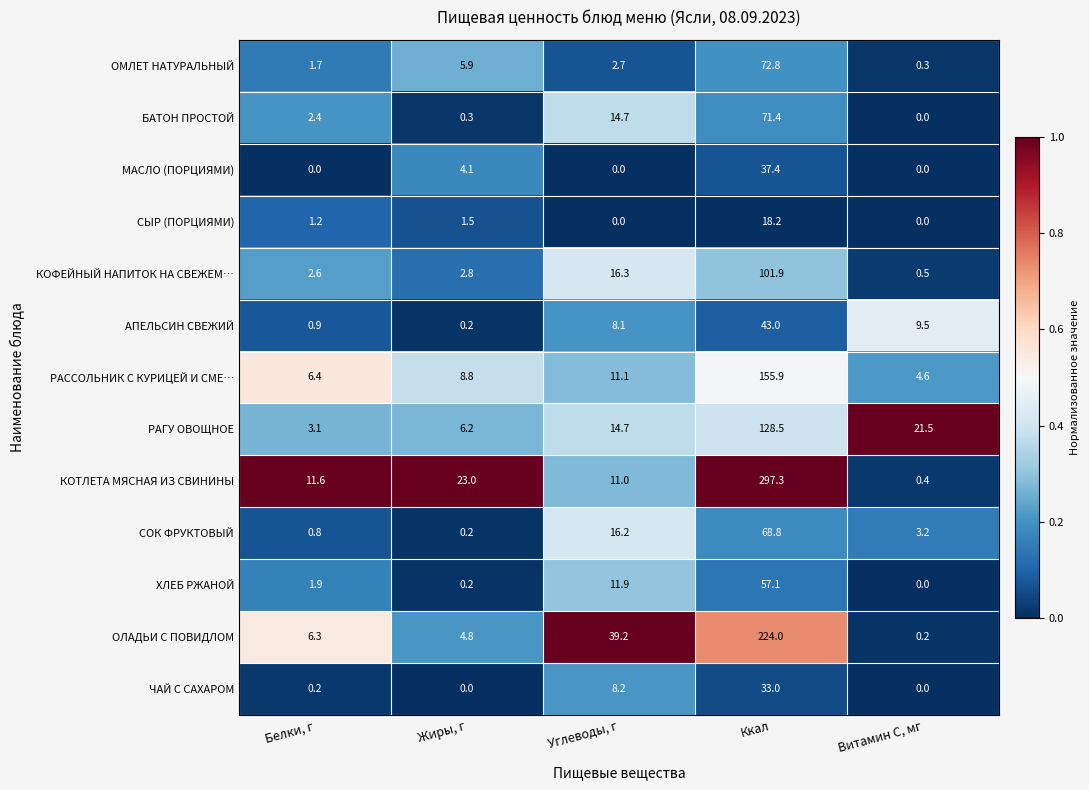

Read the КОТЛЕТА МЯСНАЯ ИЗ СВИНИНЫ value at Углеводы, г.

11.0